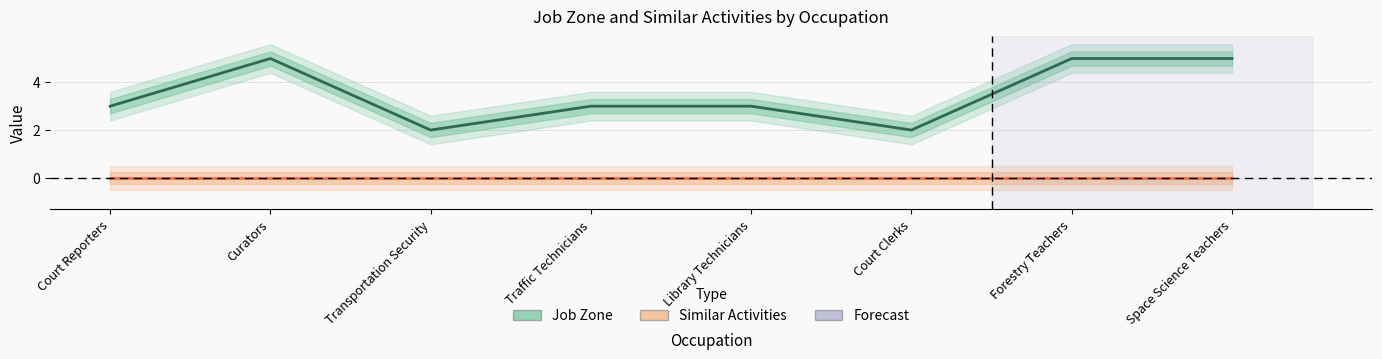

What is the difference between the second highest and minimum values?

3